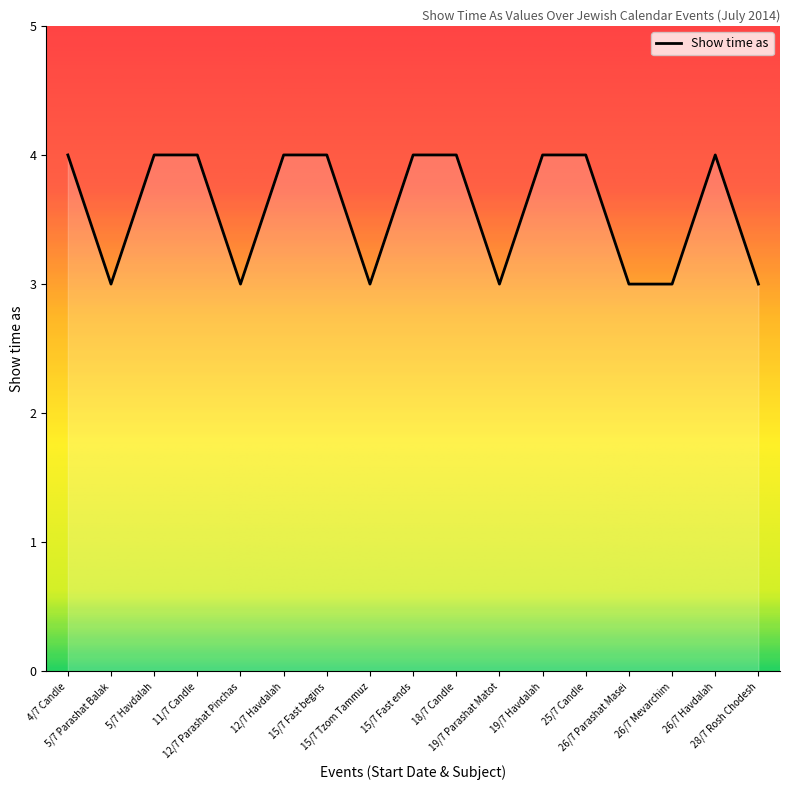

What is the maximum value shown in the chart?

4